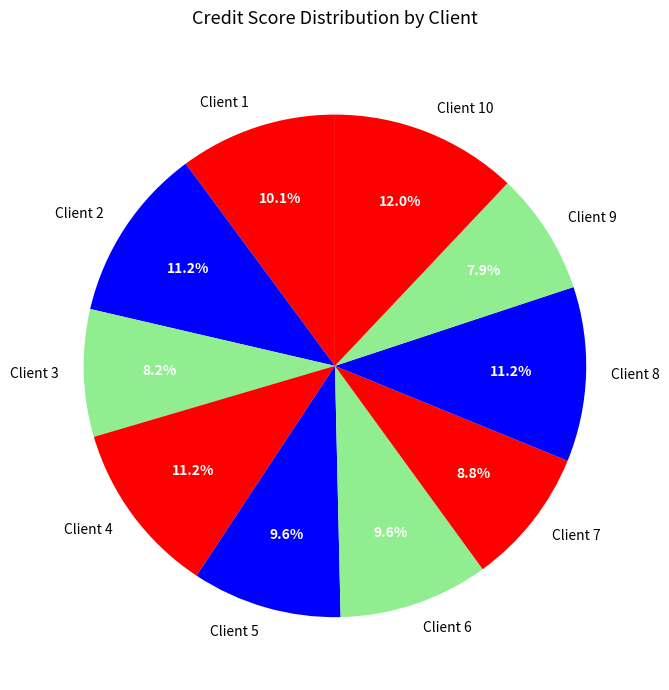

How many slices are in this pie chart?

10